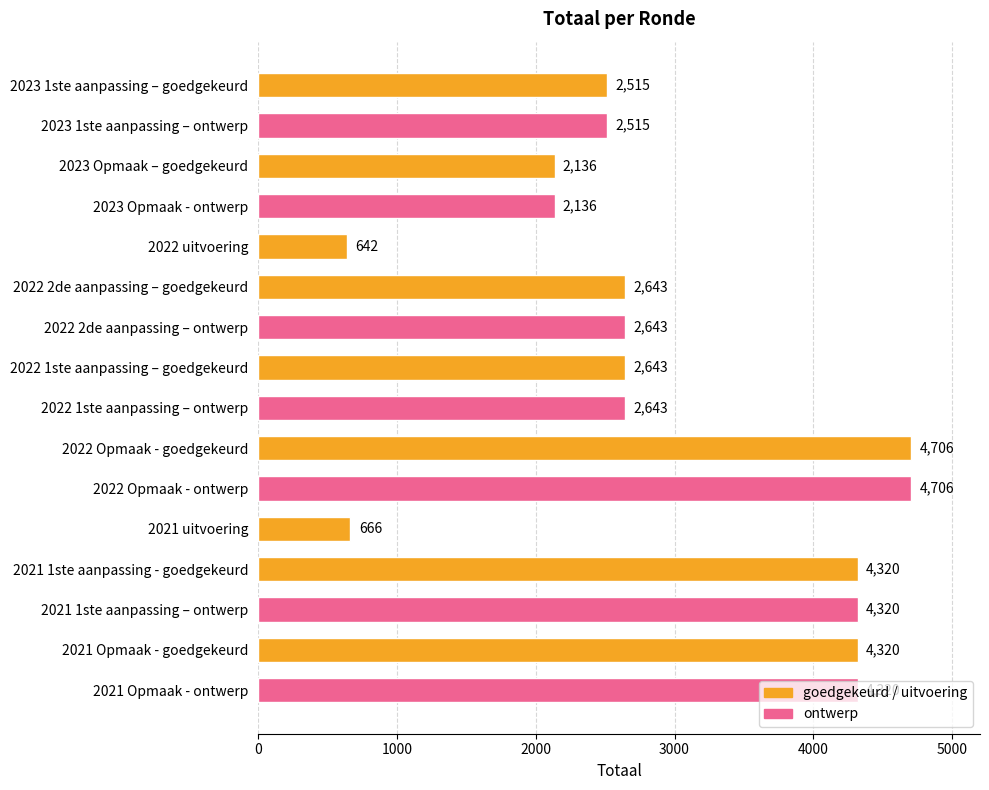

What is the smallest value displayed?

642